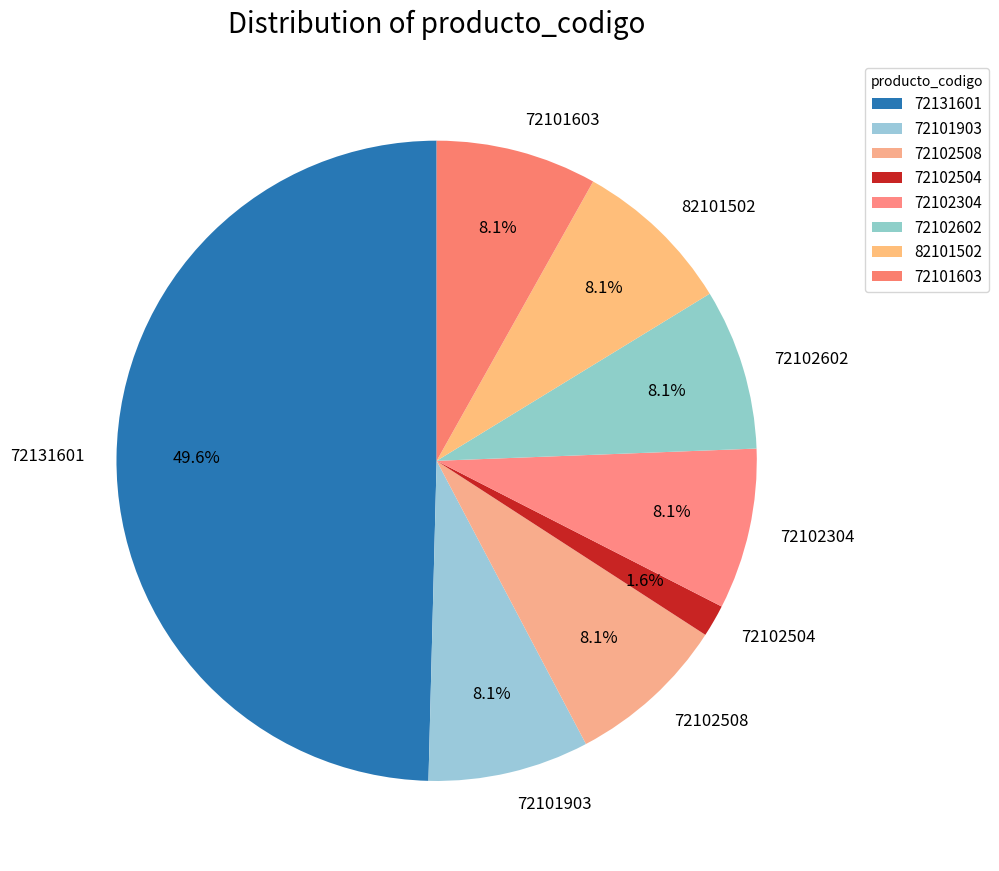

True or false: 72102602 accounts for 15% of the total.

False